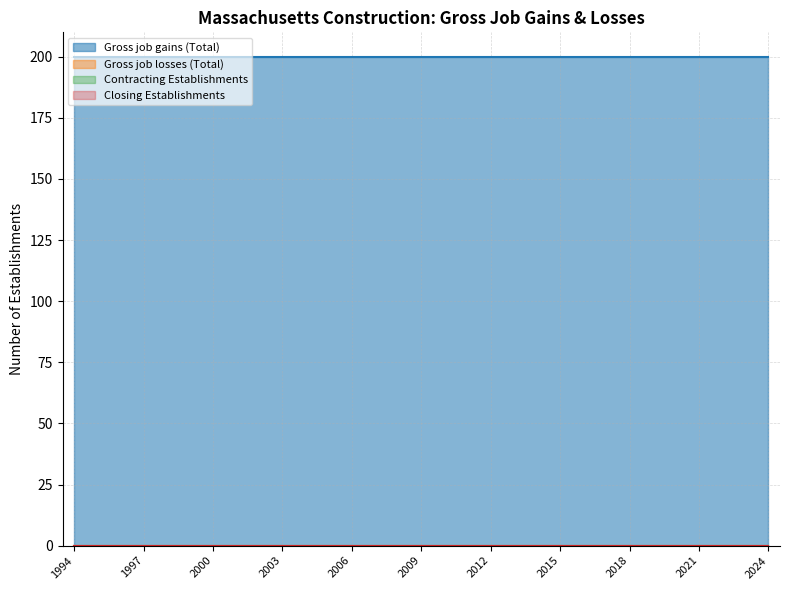

True or false: Gross job gains (Total) has a value of 200 at 2023.

True